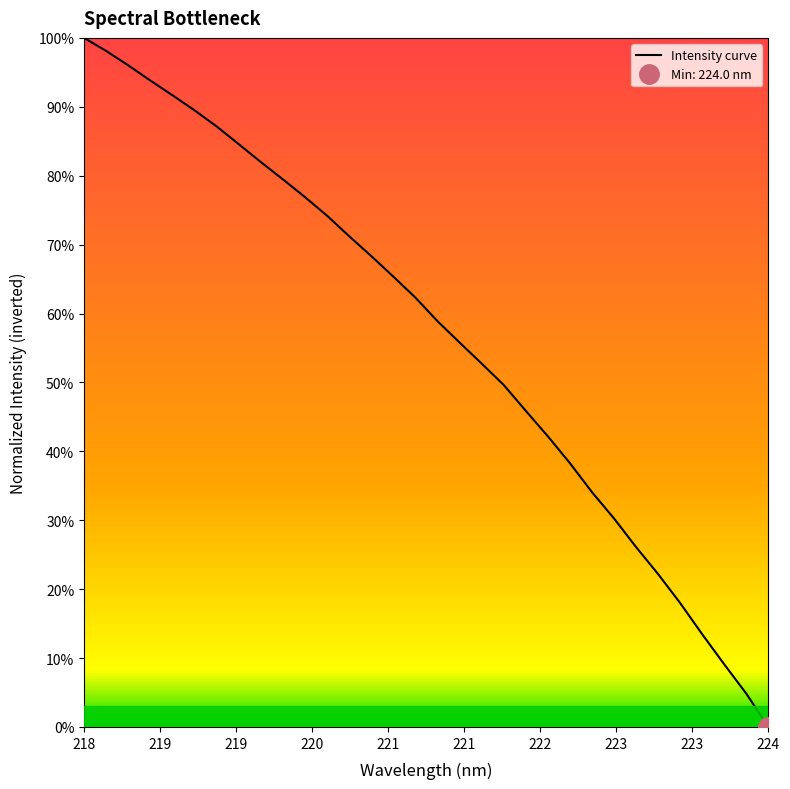

Does the chart display data point markers on the line(s)?

No